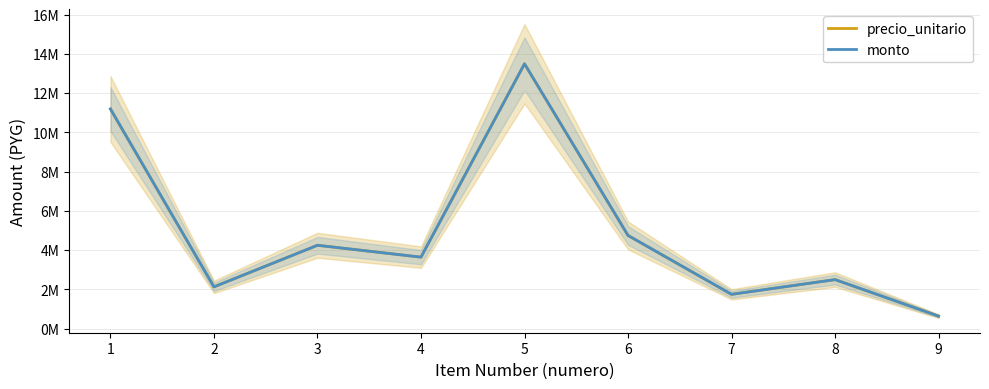

What are all the series names shown in the legend?

precio_unitario, monto